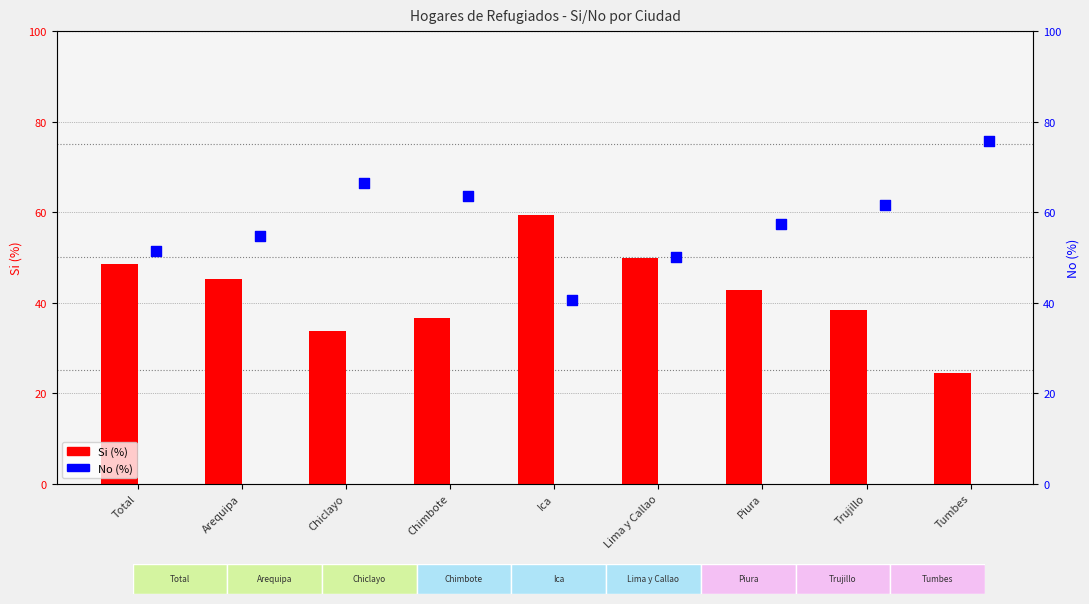

At how many categories does at least one series exceed 73?

1